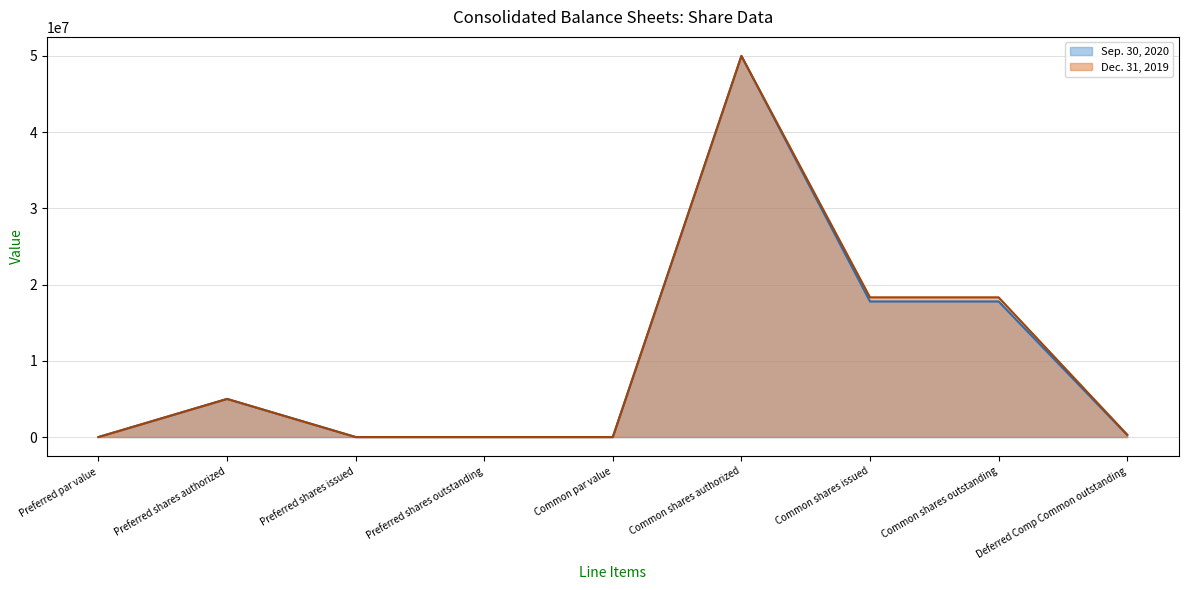

True or false: Dec. 31, 2019 and Sep. 30, 2020 cross at least once.

False